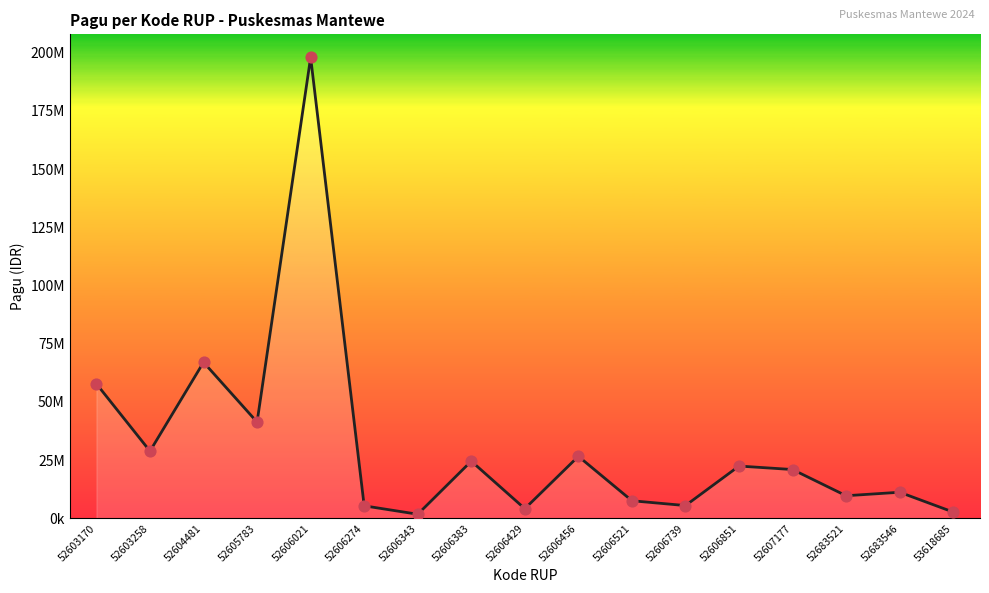

What is the ratio of the value at 53618685 to the value at 52606274?

0.5